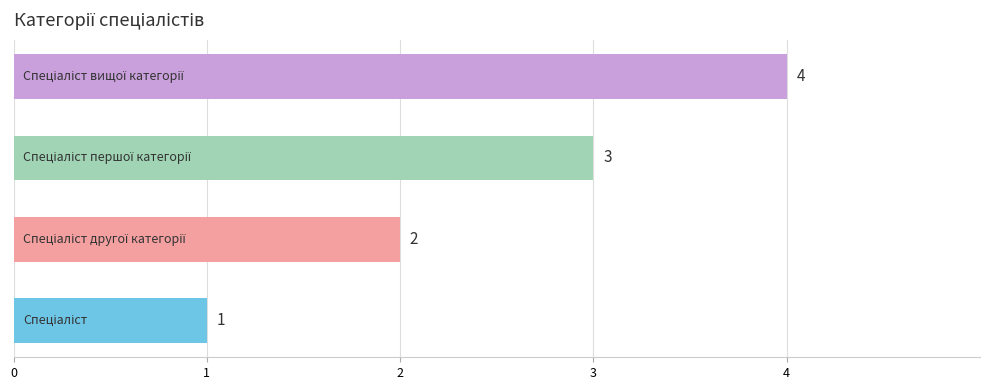

What is the difference between the maximum and minimum values?

3